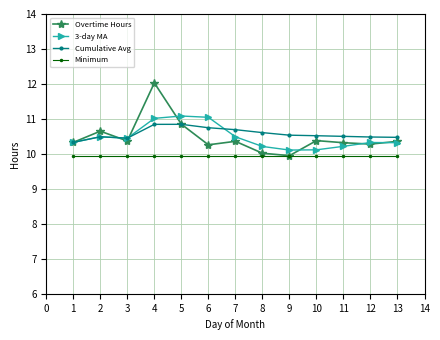

Which label corresponds to the largest value in the chart?

4